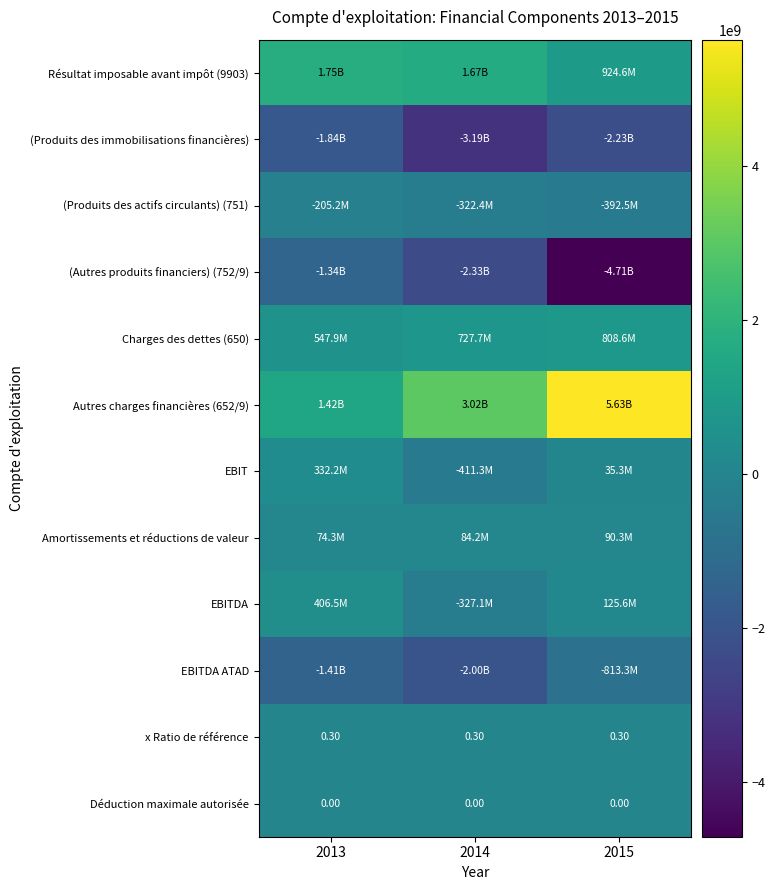

At how many categories does at least one series exceed 3036635125?

1